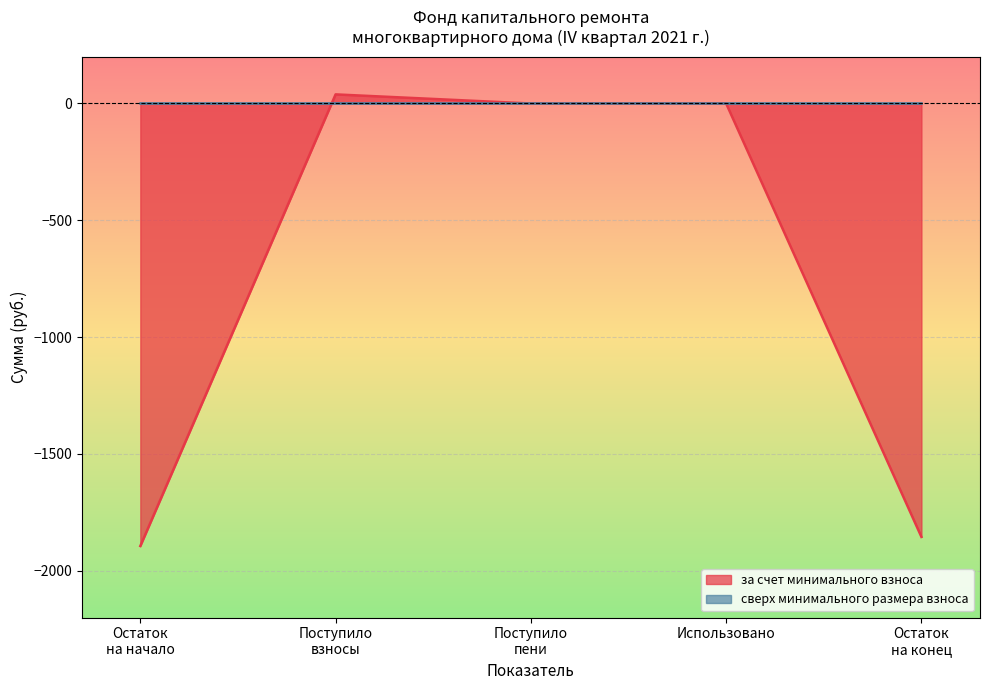

At which category does the chart reach its minimum across all series?

Остаток
на начало